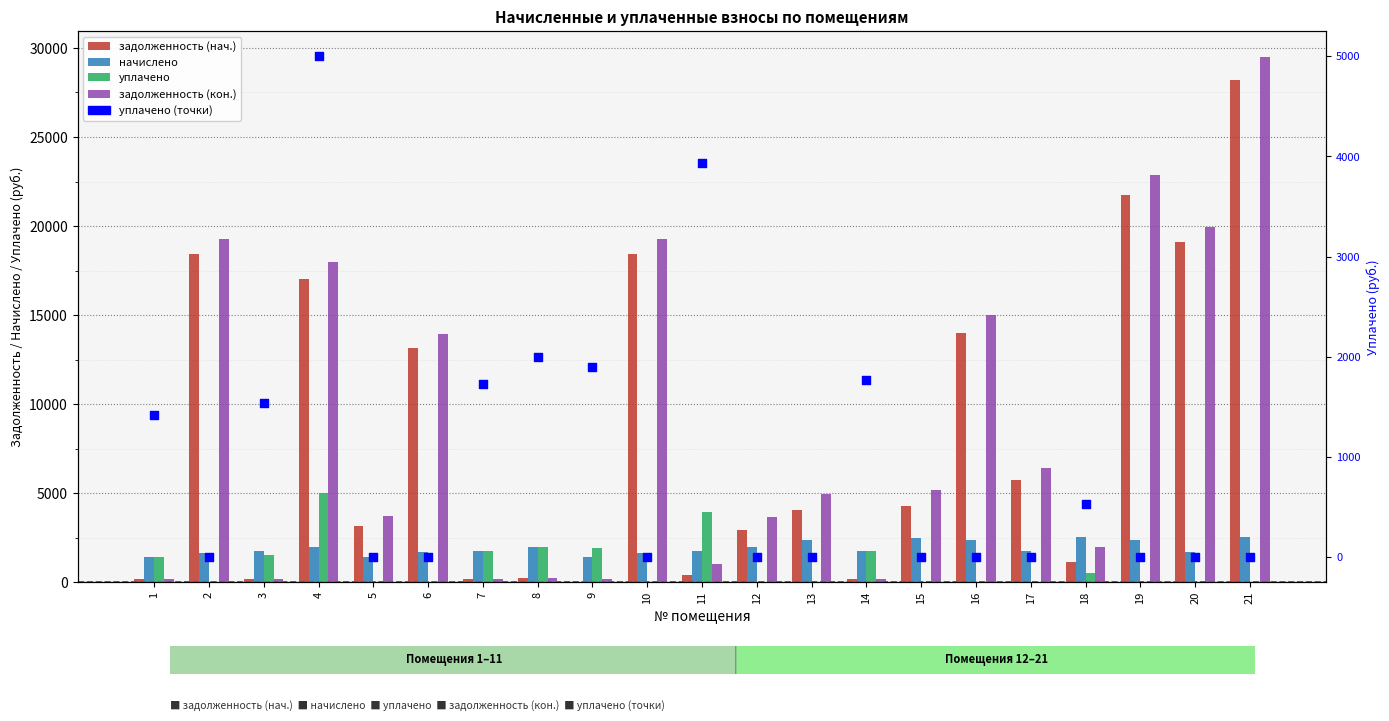

Which series reaches the maximum Y coordinate?

задолженность (кон.)